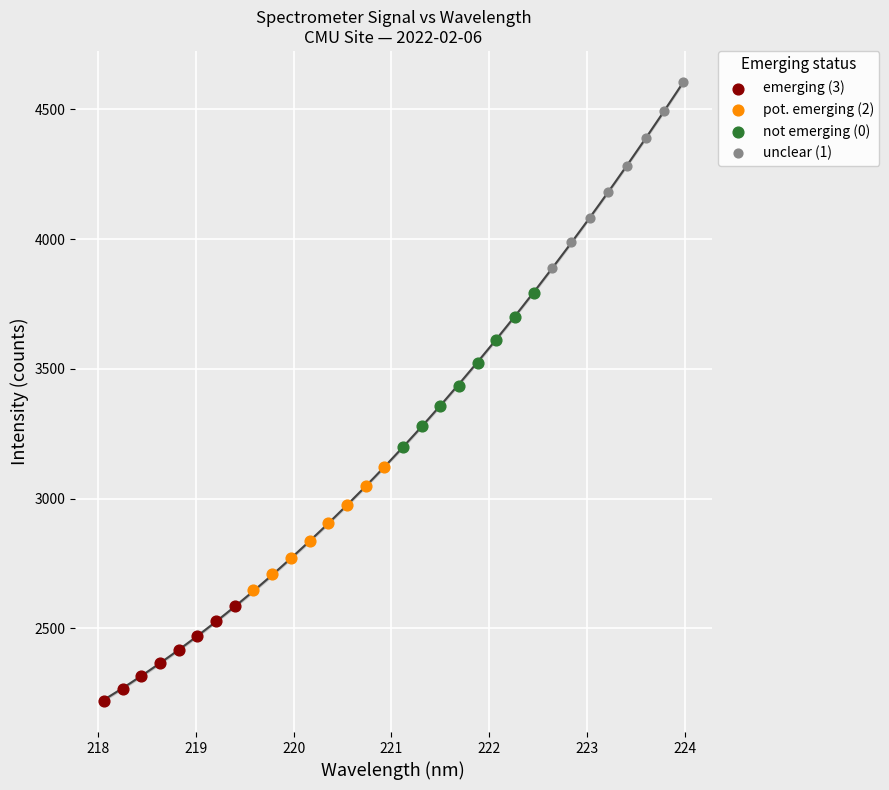

What are all the series names shown in the legend?

emerging (3), pot. emerging (2), not emerging (0), unclear (1)